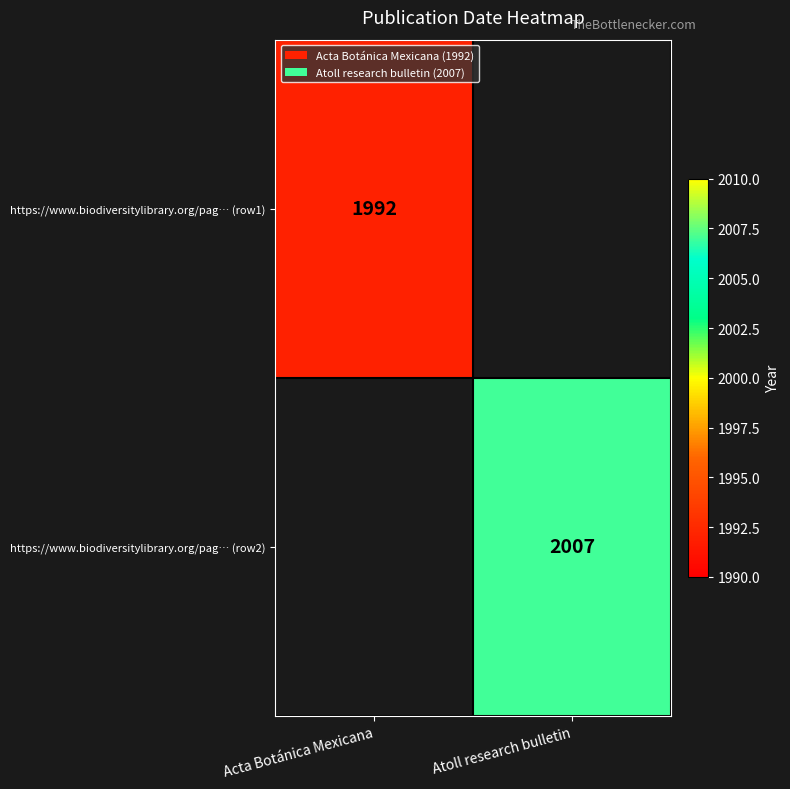

The value of https://www.biodiversitylibrary.org/pag… (row1) at Acta Botánica Mexicana is 2682. True or false?

False